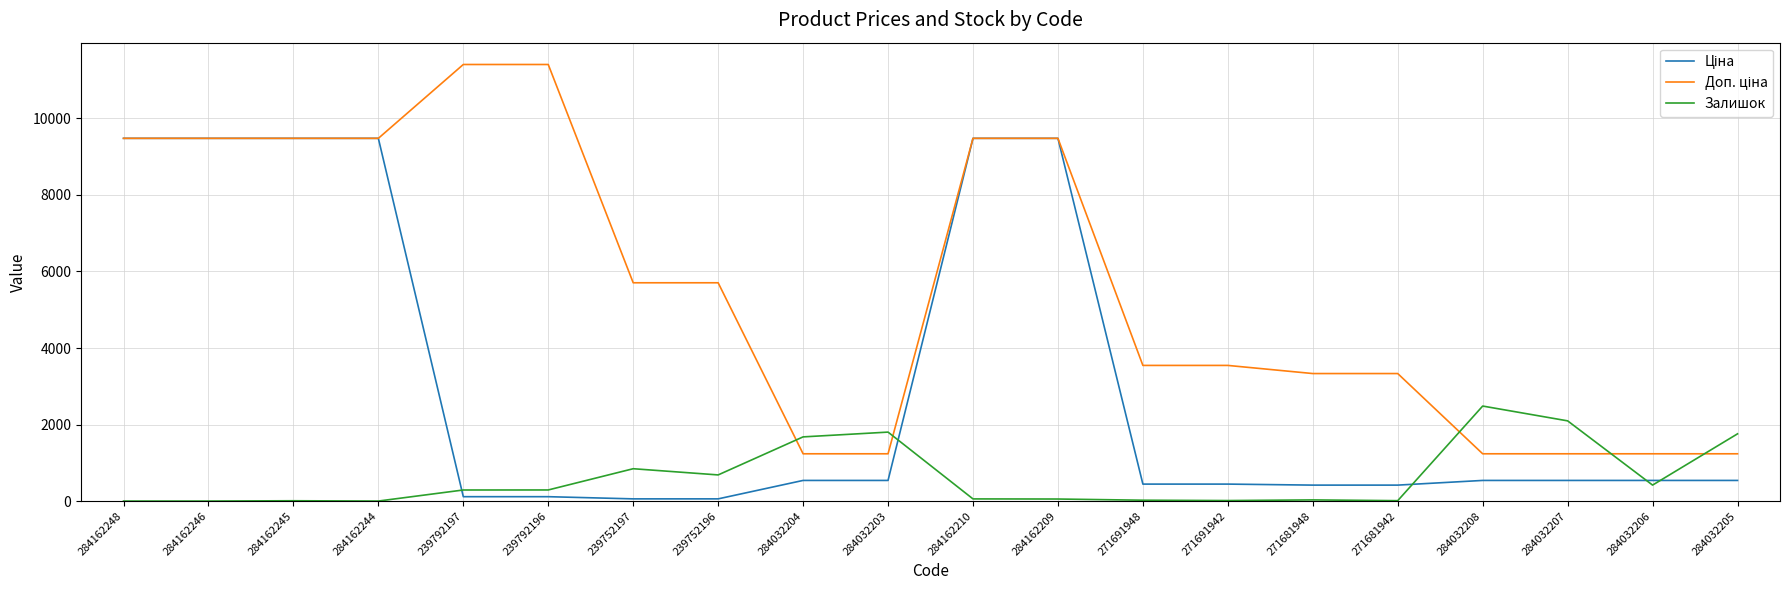

What is the maximum value shown in the chart?

11410.0